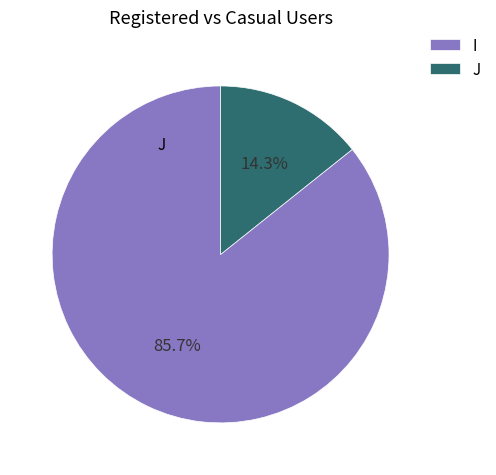

What is the largest slice in the pie chart?

I